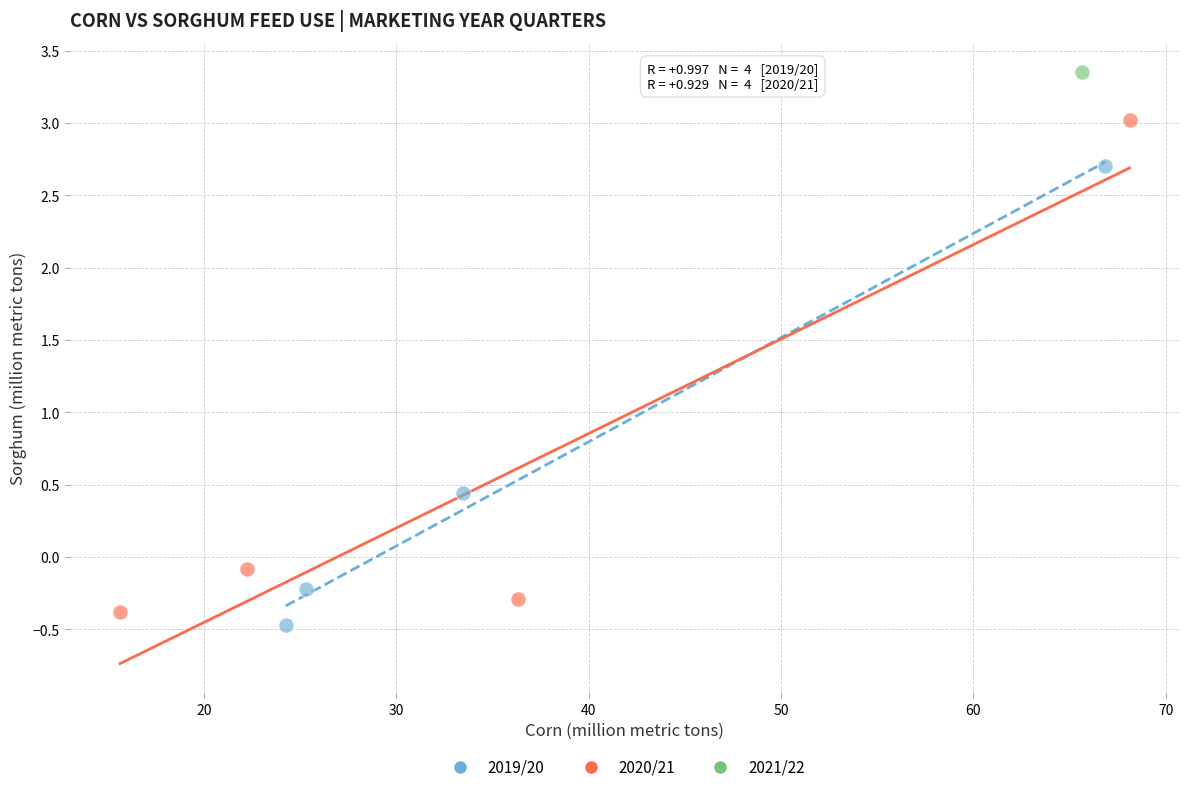

Which series reaches the minimum Y coordinate?

2019/20